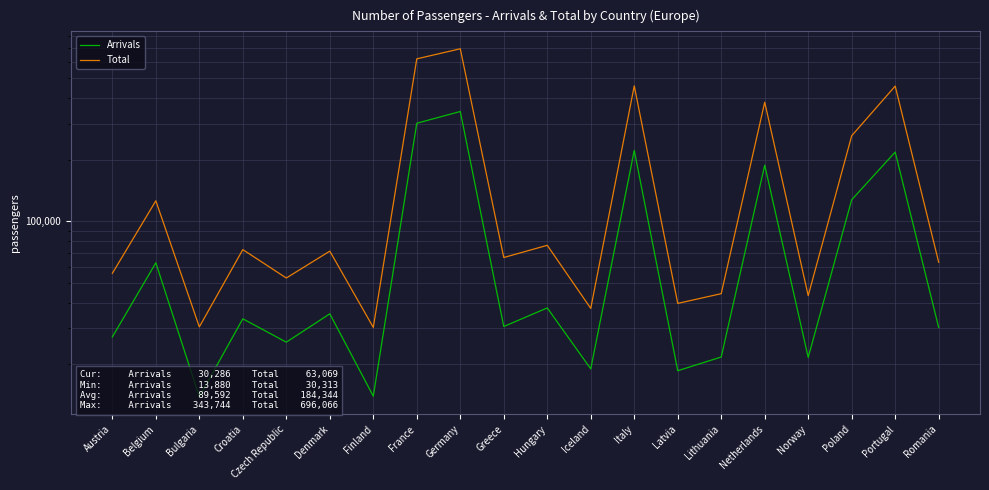

Which category has the lowest value in the Arrivals series?

Bulgaria